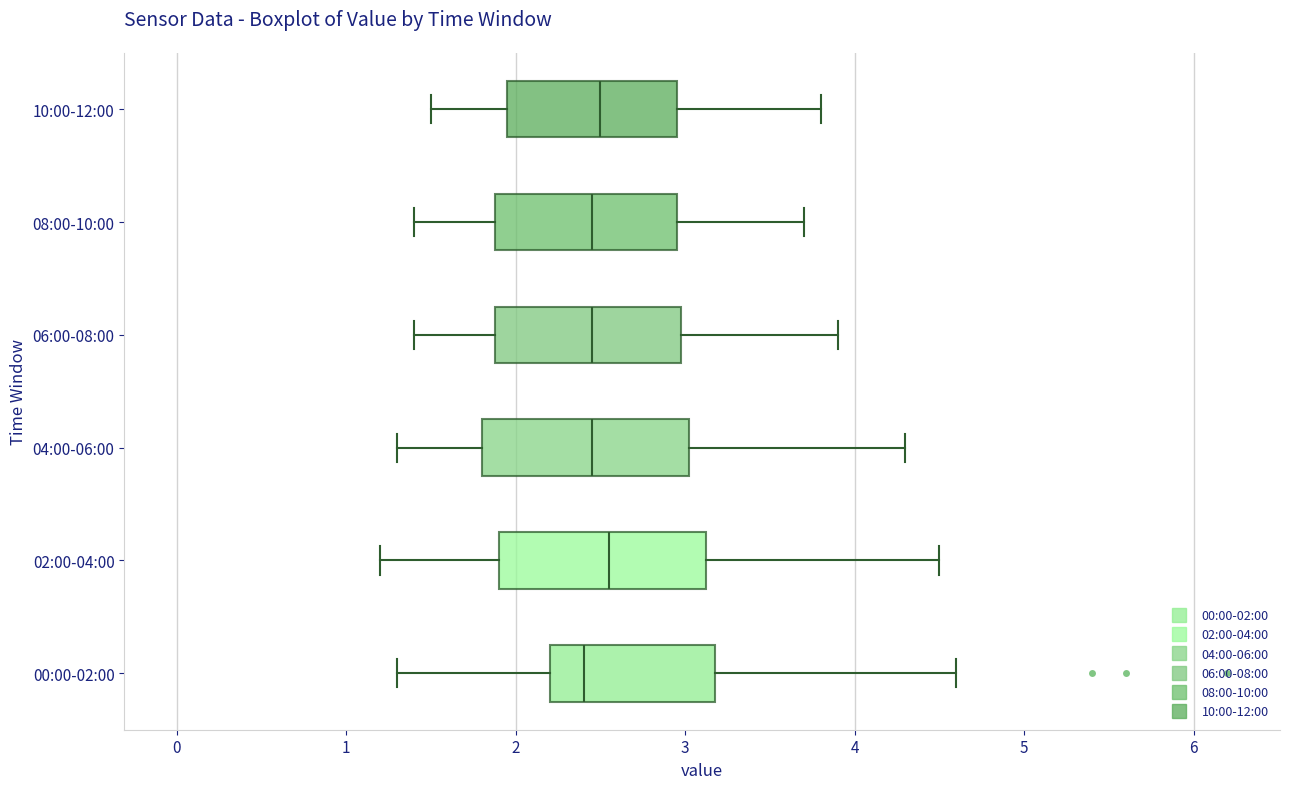

Reading bottom to top, transcribe this box plot: for each box, give where its median line is, the range the box spans, and where its two whiskers end, as read against the x-axis. The values are not printed on the chart, so give them approximately, as read against the axis.

00:00-02:00: median 2.4, box 2.2 to 3.2, whiskers 1.3 to 4.6
02:00-04:00: median 2.6, box 1.9 to 3.1, whiskers 1.2 to 4.5
04:00-06:00: median 2.5, box 1.8 to 3.0, whiskers 1.3 to 4.3
06:00-08:00: median 2.5, box 1.9 to 3.0, whiskers 1.4 to 3.9
08:00-10:00: median 2.5, box 1.9 to 3.0, whiskers 1.4 to 3.7
10:00-12:00: median 2.5, box 2.0 to 3.0, whiskers 1.5 to 3.8